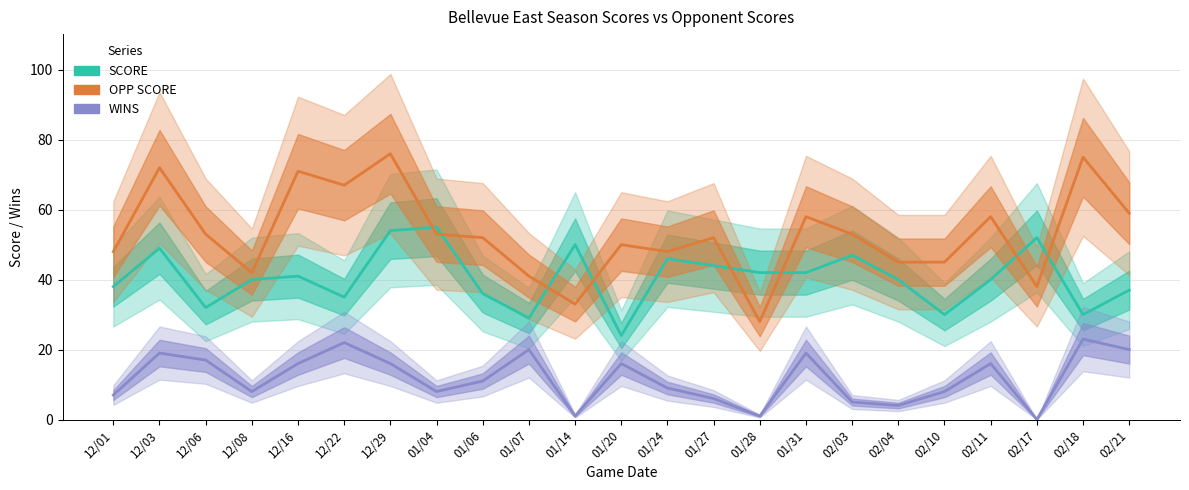

What is the label of the 12th point from the right?

01/20